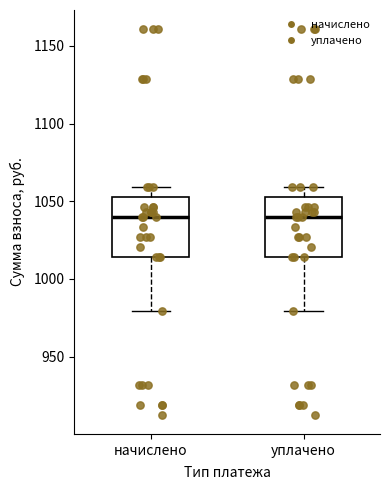

Where does the median line of the box for начислено sit on the y-axis? The values are not printed on the chart, so give them approximately, as read against the axis.

1040